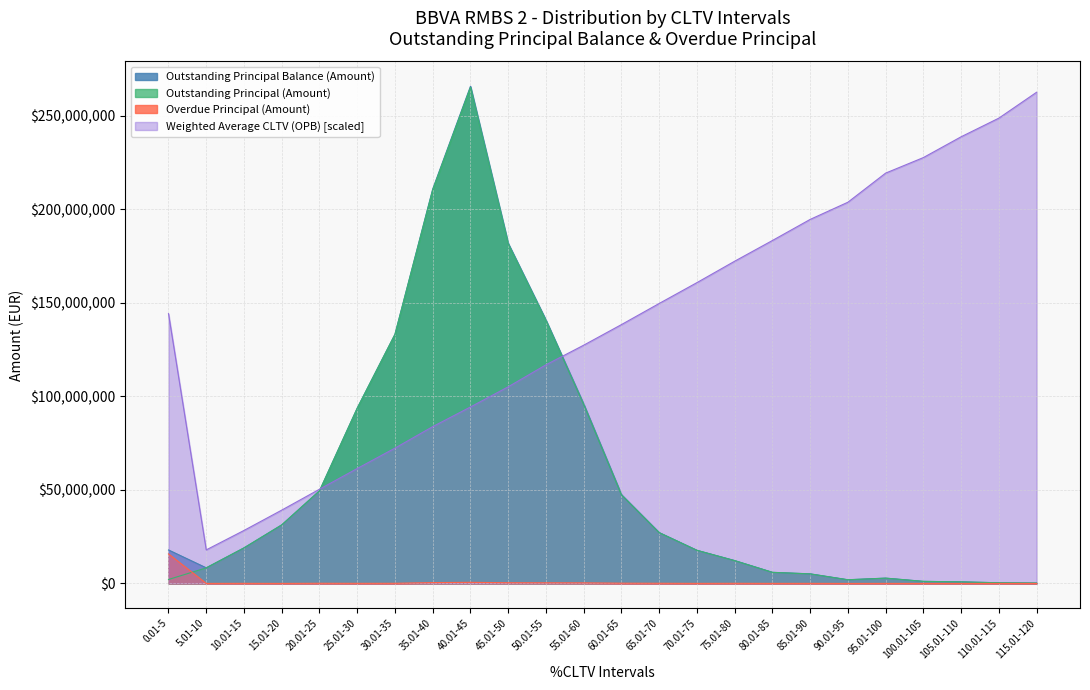

What is the sum of the Outstanding Principal Balance (Amount) values at 105.01-110 and 110.01-115?

1193120.4